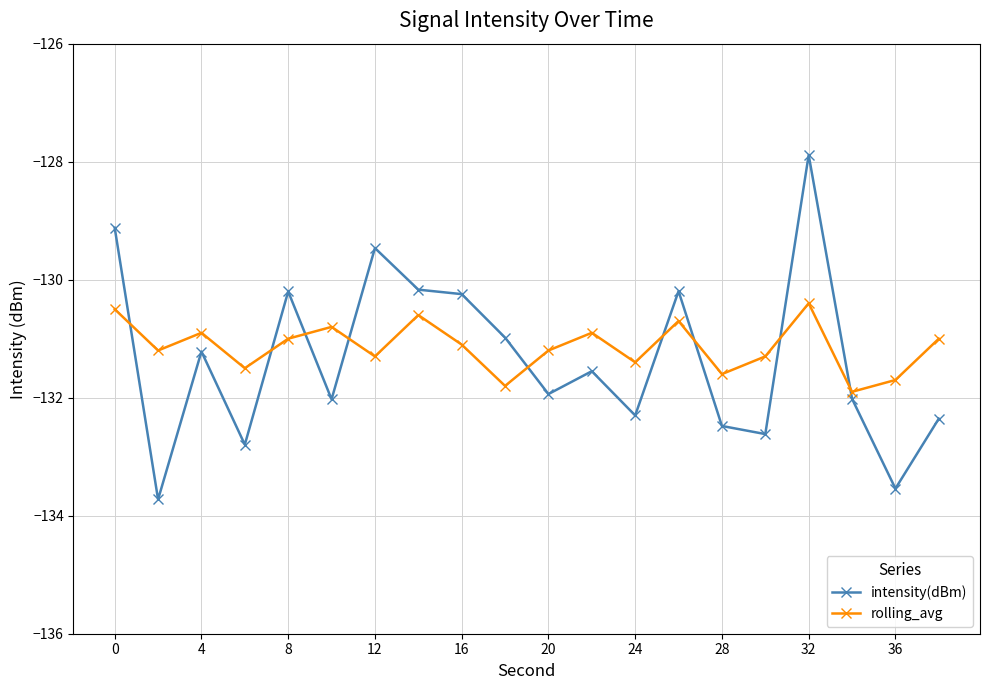

What is the smallest value displayed?

-133.7